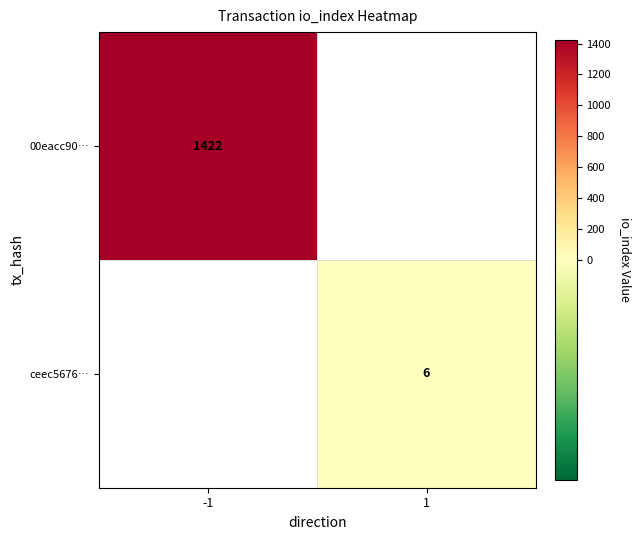

Is it true that ceec5676… equals 10 at 1?

False